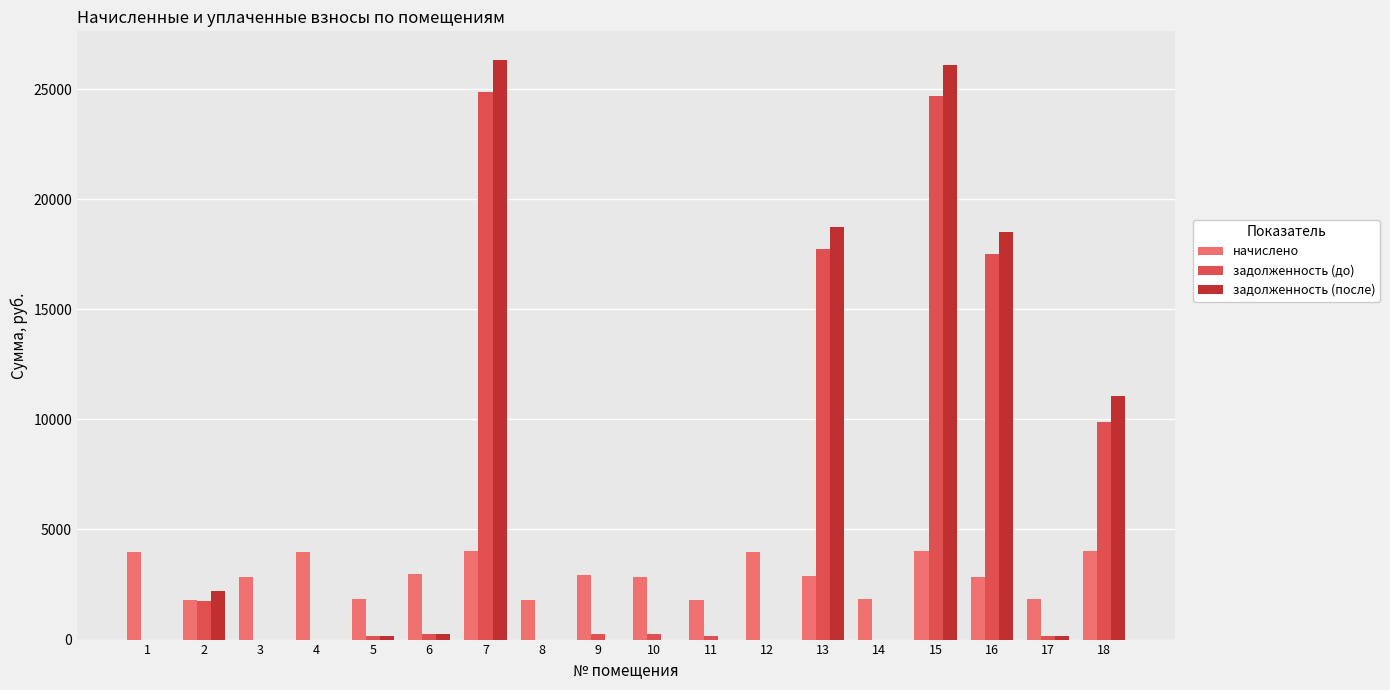

What is the greatest value displayed?

26304.4